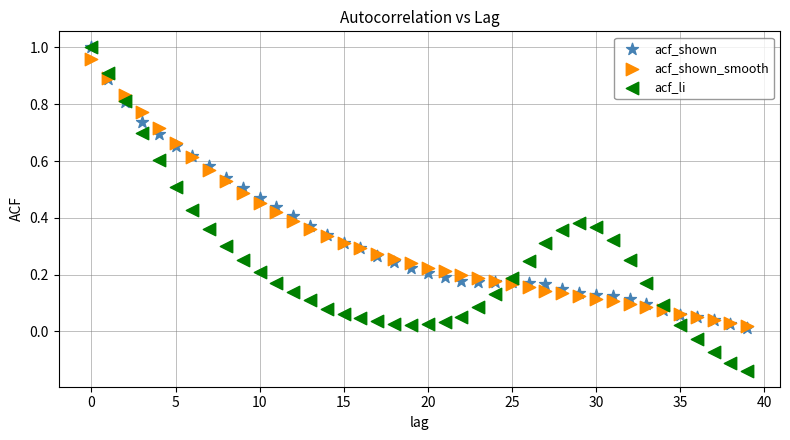

Which series contains the lowest Y value?

acf_li